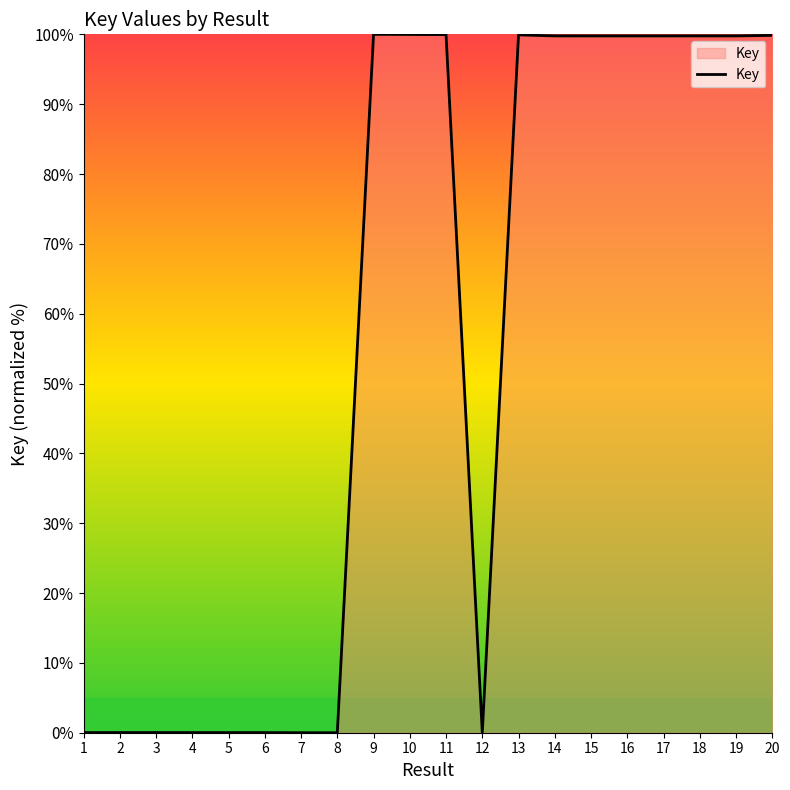

True or false: the data has more than 1 interior local peaks.

True